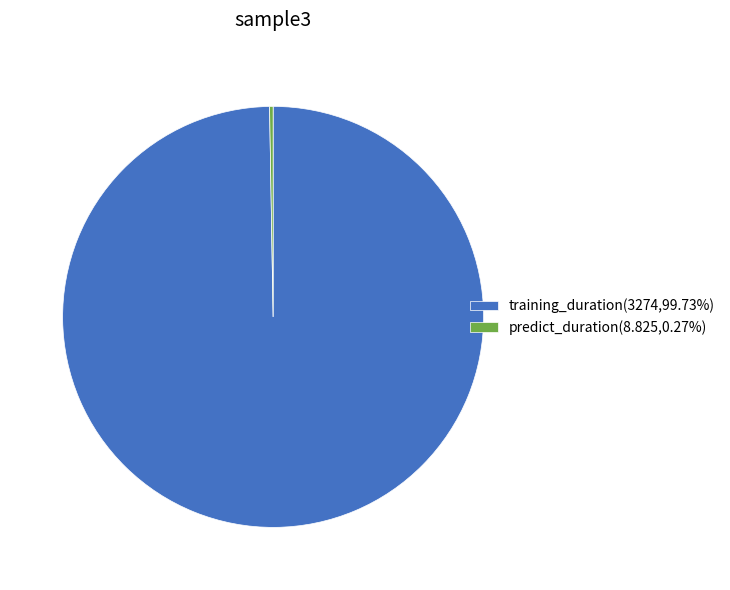

Does training_duration(3274,99.73%) account for over 50% of the chart?

Yes